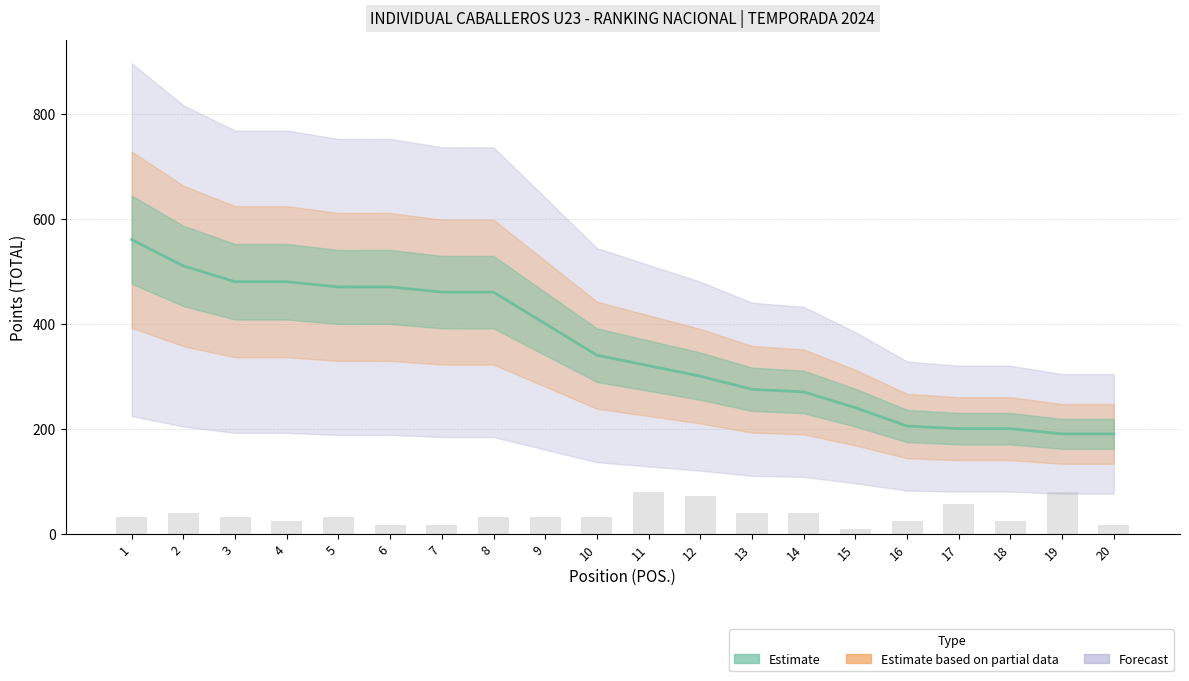

At how many categories does at least one series exceed 507?

2